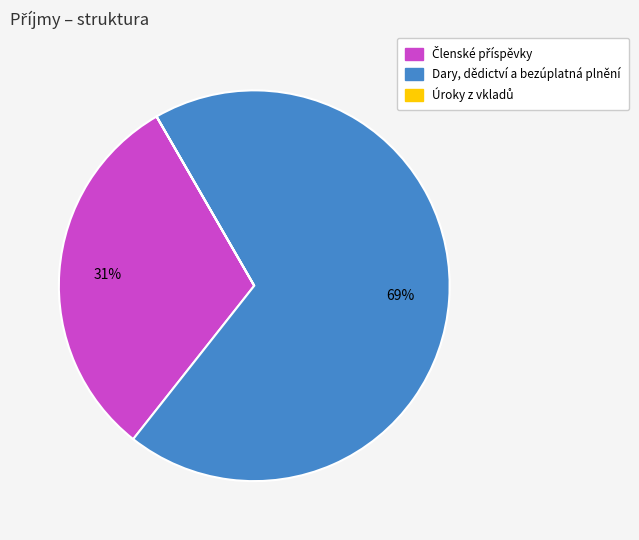

To the nearest percent, what is the difference between the largest and smallest slice percentages?

69%